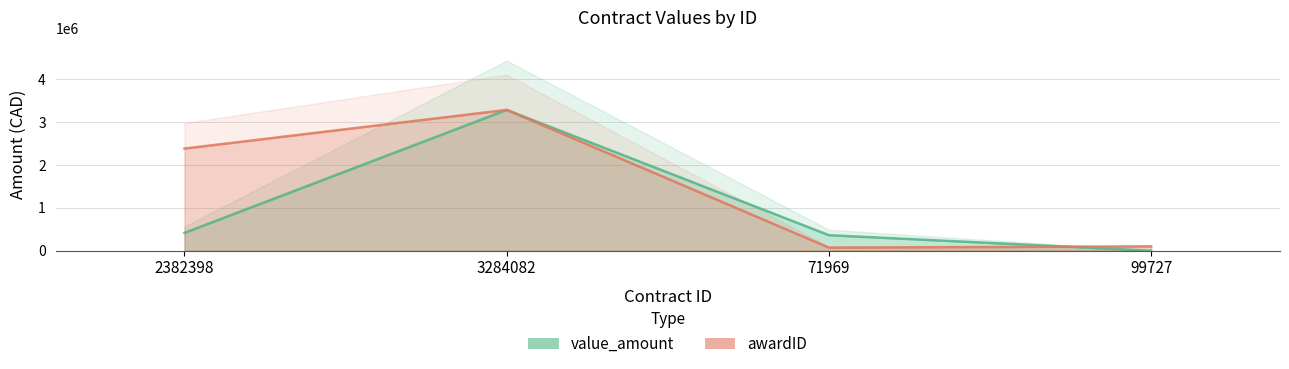

At which category is the sum across all series the highest?

3284082